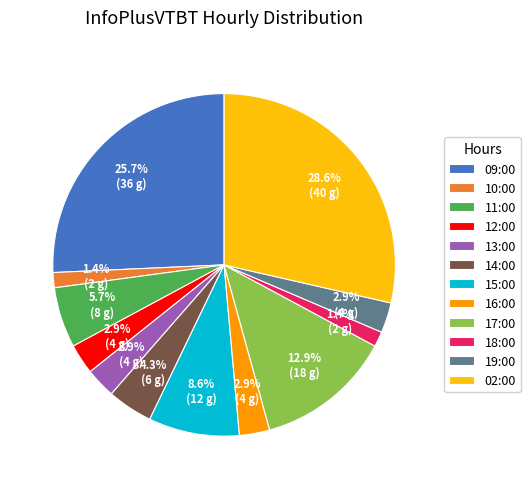

Between 16:00 and 10:00, which is larger?

16:00